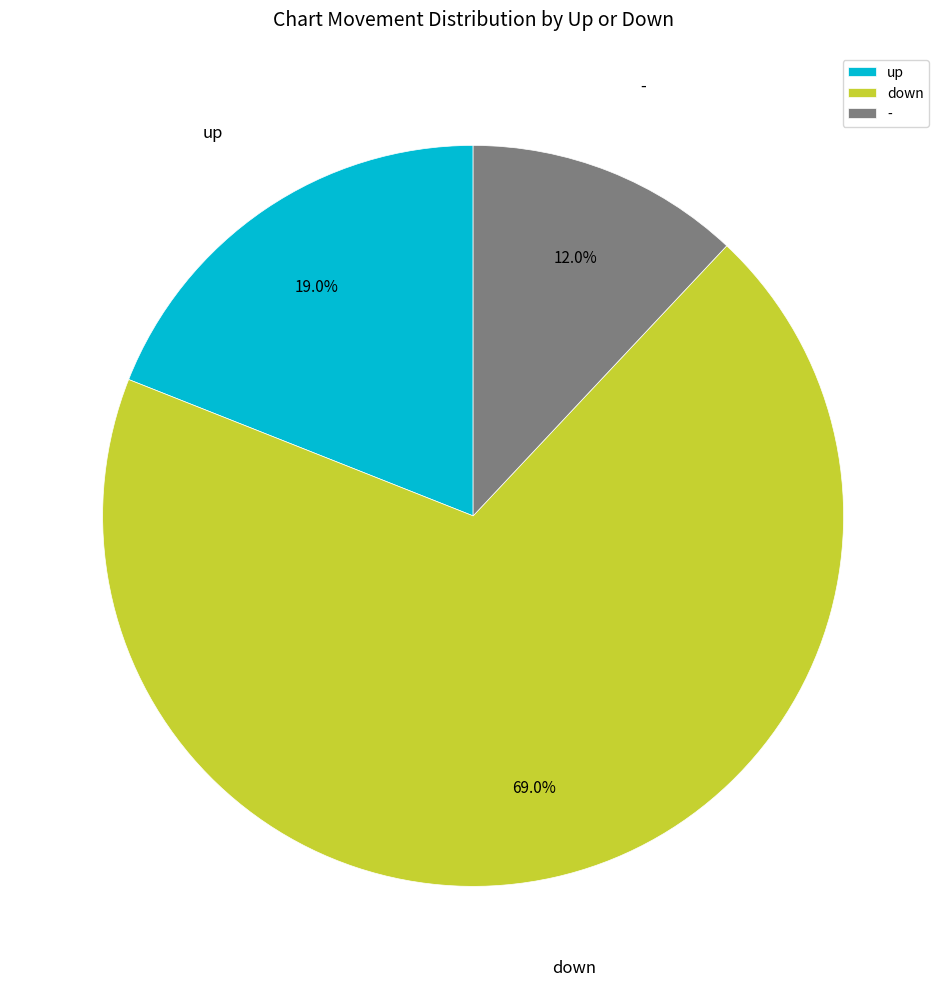

Which category has the smallest portion of the pie?

-